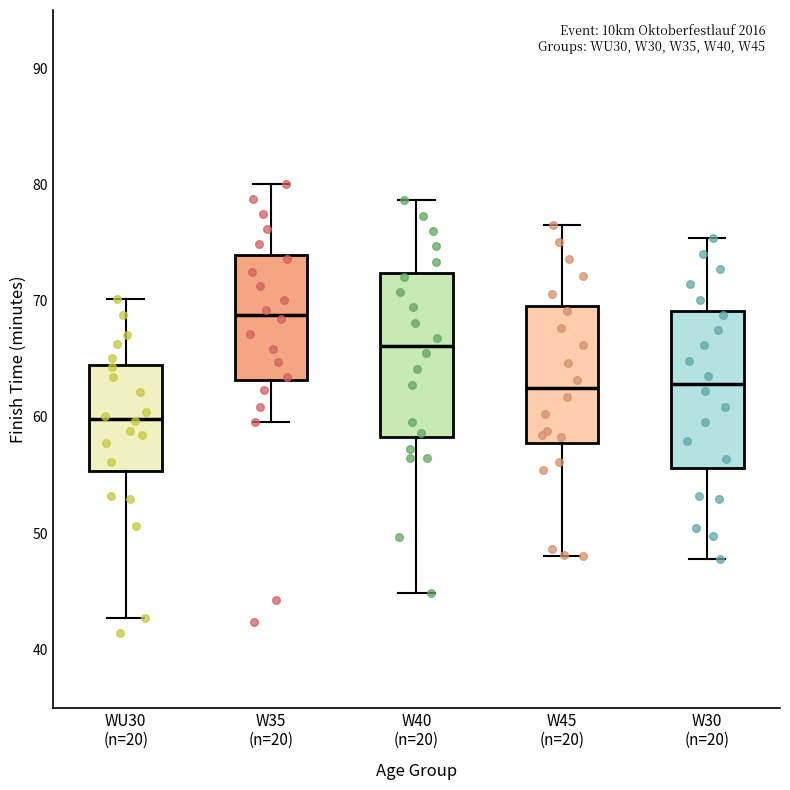

Where does the upper whisker of the box for WU30 (n=20) end on the y-axis? The values are not printed on the chart, so give them approximately, as read against the axis.

70